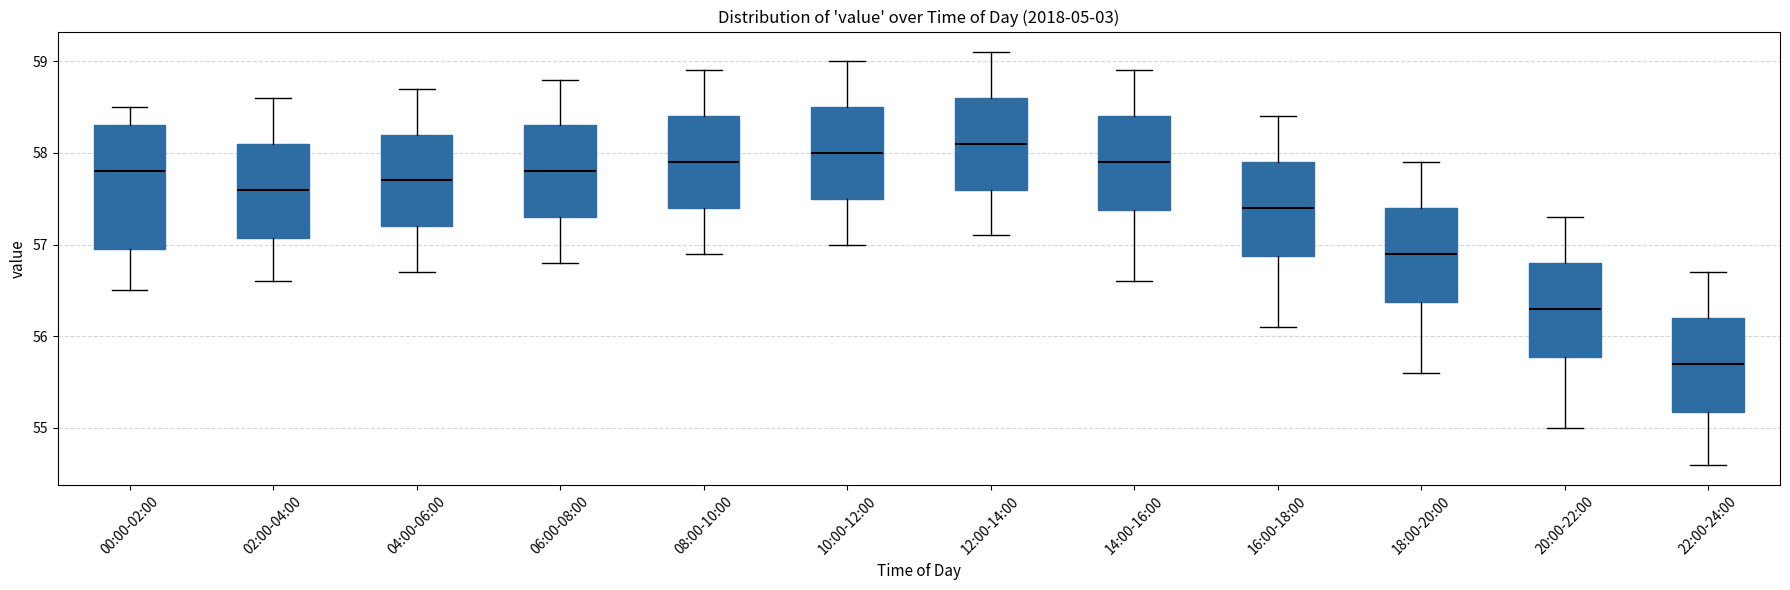

Comparing the boxes themselves (not the whiskers), which one is the tallest?

00:00-02:00